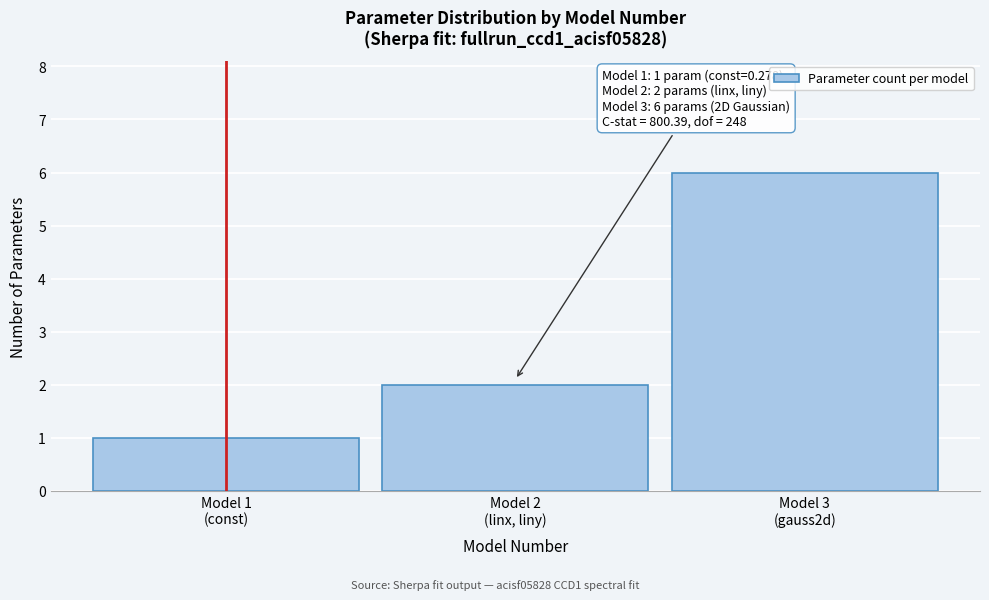

Reading left to right, transcribe all the data shown in this chart.

1	2	6